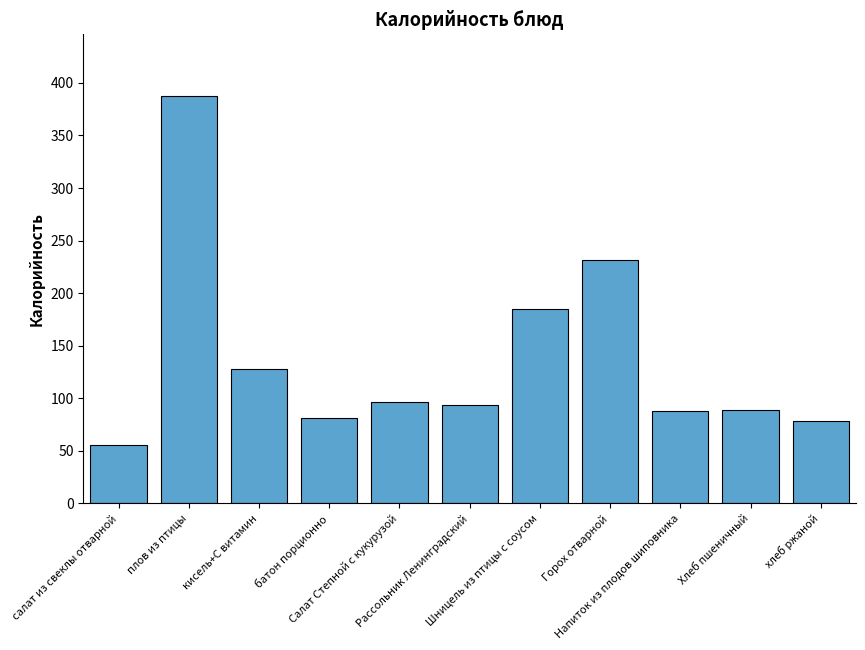

What is the sum of all values?

1516